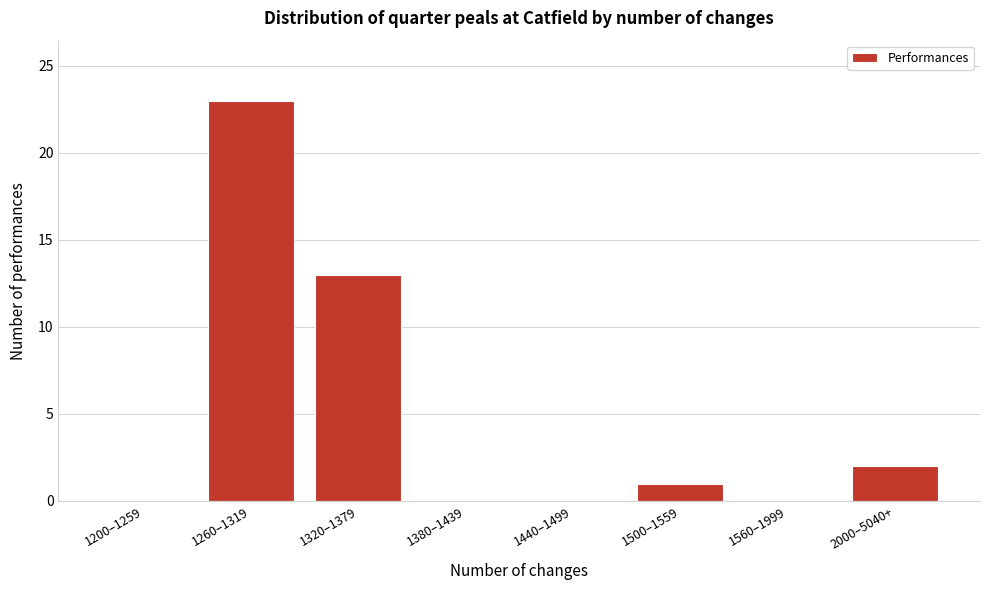

Reading left to right, transcribe all the data shown in this chart.

1200–1259=0	1260–1319=23	1320–1379=13	1380–1439=0	1440–1499=0	1500–1559=1	1560–1999=0	2000–5040+=2